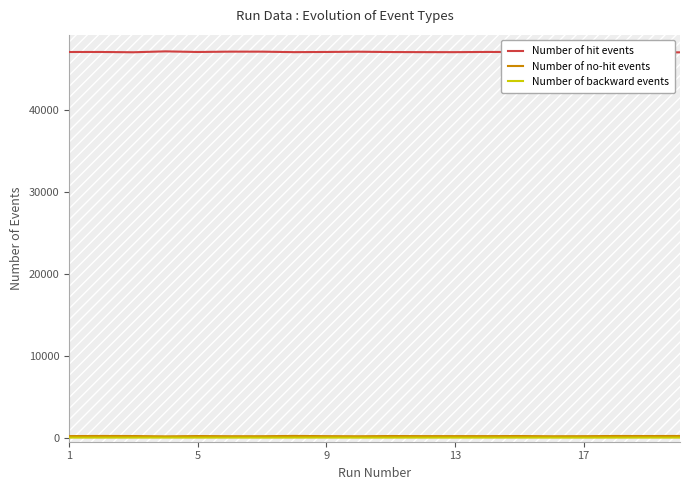

Count the Number of backward events values in the range 3 to 5.

15